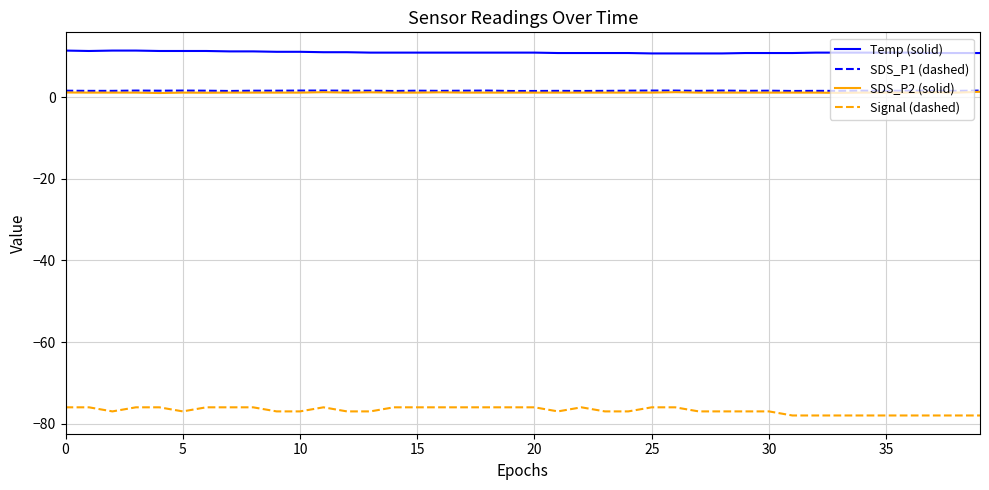

Which series has the largest total across all categories?

Temp (solid)